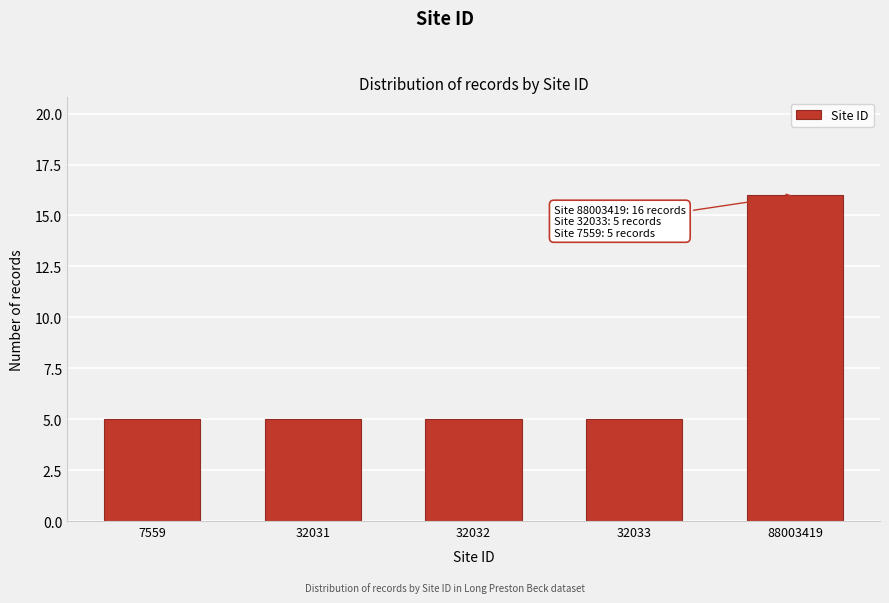

Reading left to right, extract all data points from this chart.

7559=5	32031=5	32032=5	32033=5	88003419=16